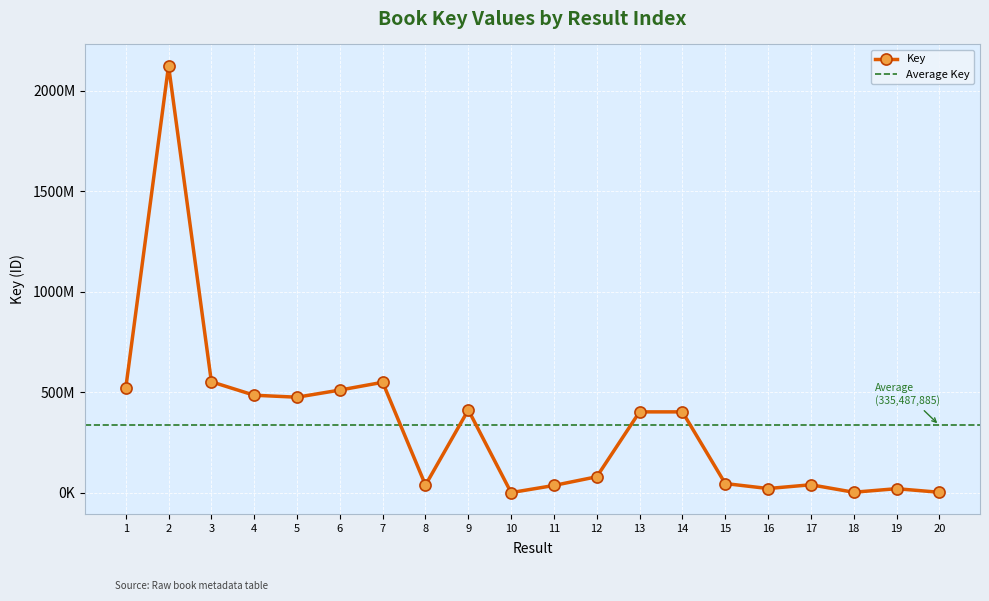

What is the value of the 3rd point from the left?

551762768